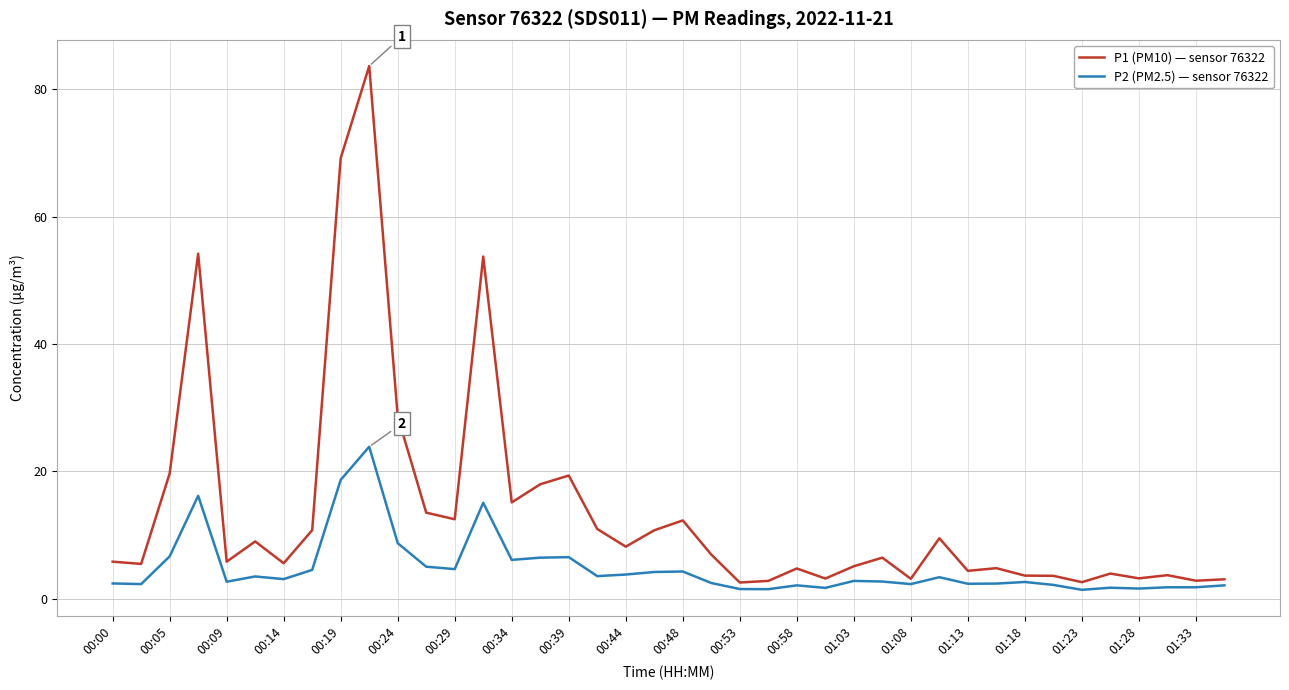

Which series has the largest total across all categories?

P1 (PM10) — sensor 76322